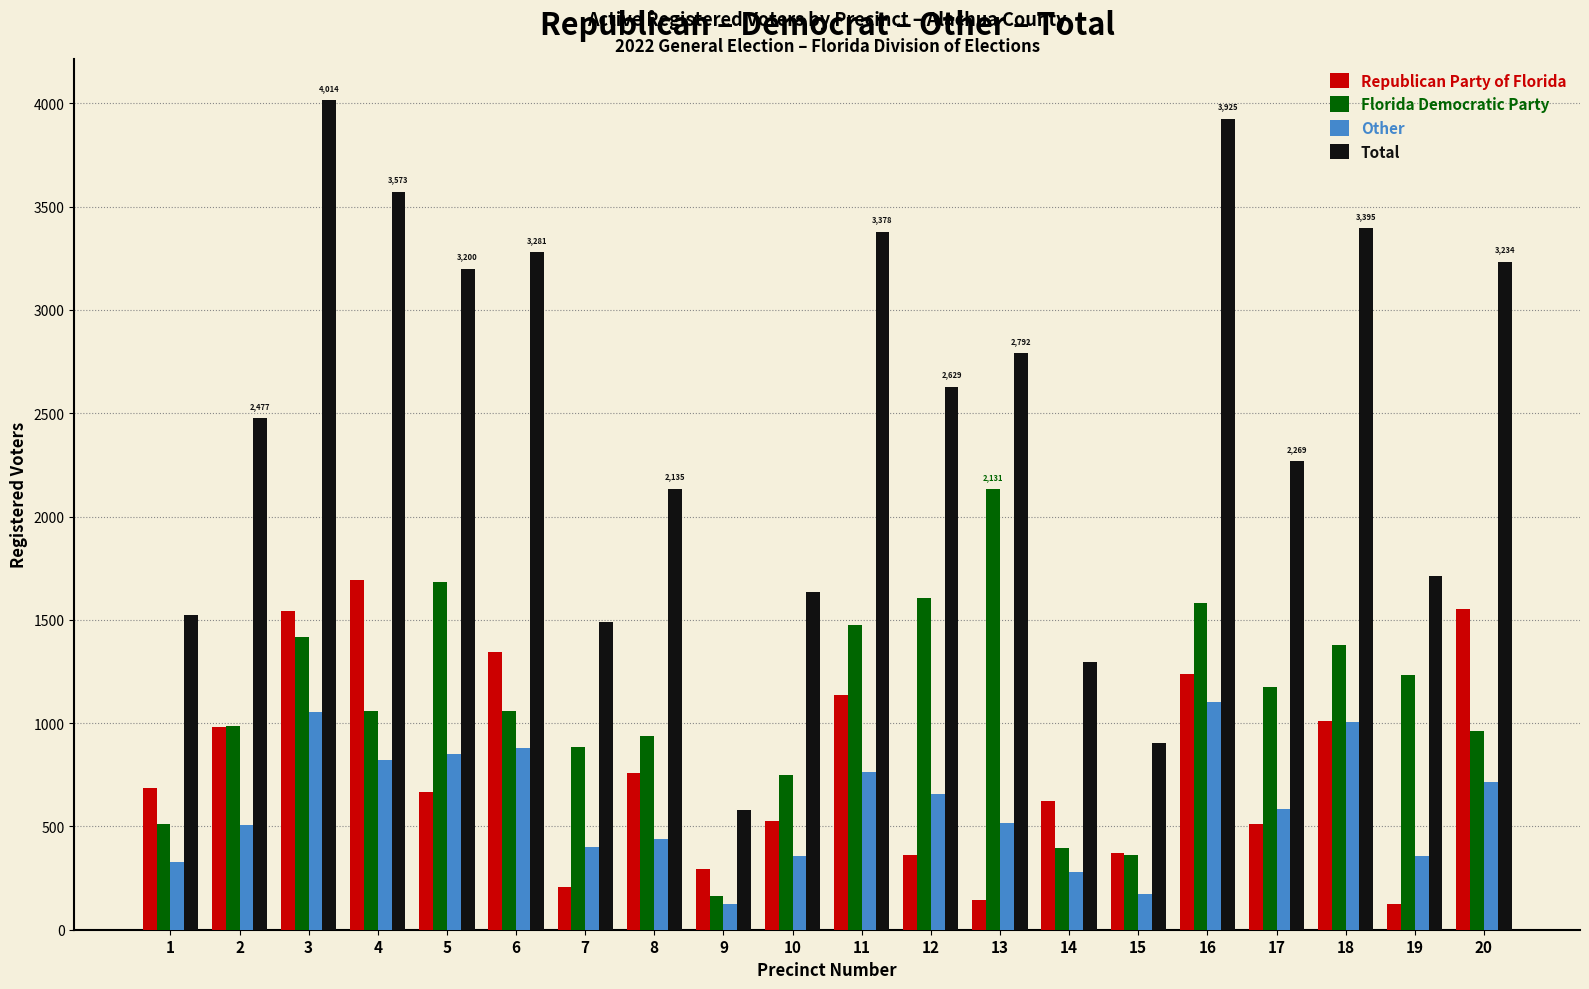

True or false: Republican Party of Florida has a value of 205 at 7.

True